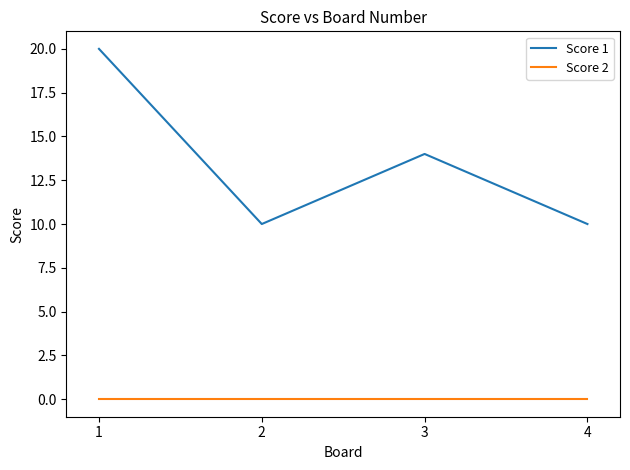

Which series has the largest total across all categories?

Score 1